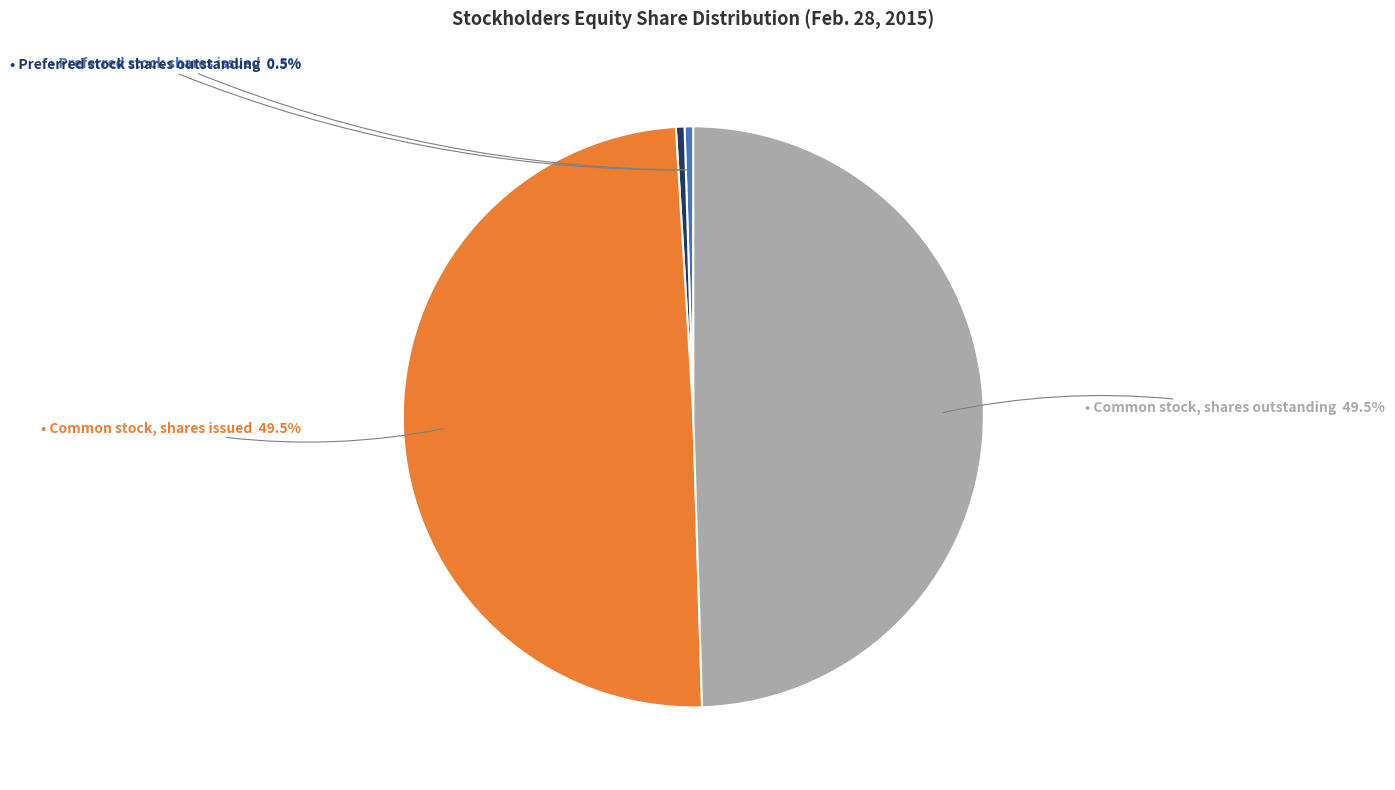

Is there any slice that represents more than half of the pie?

No